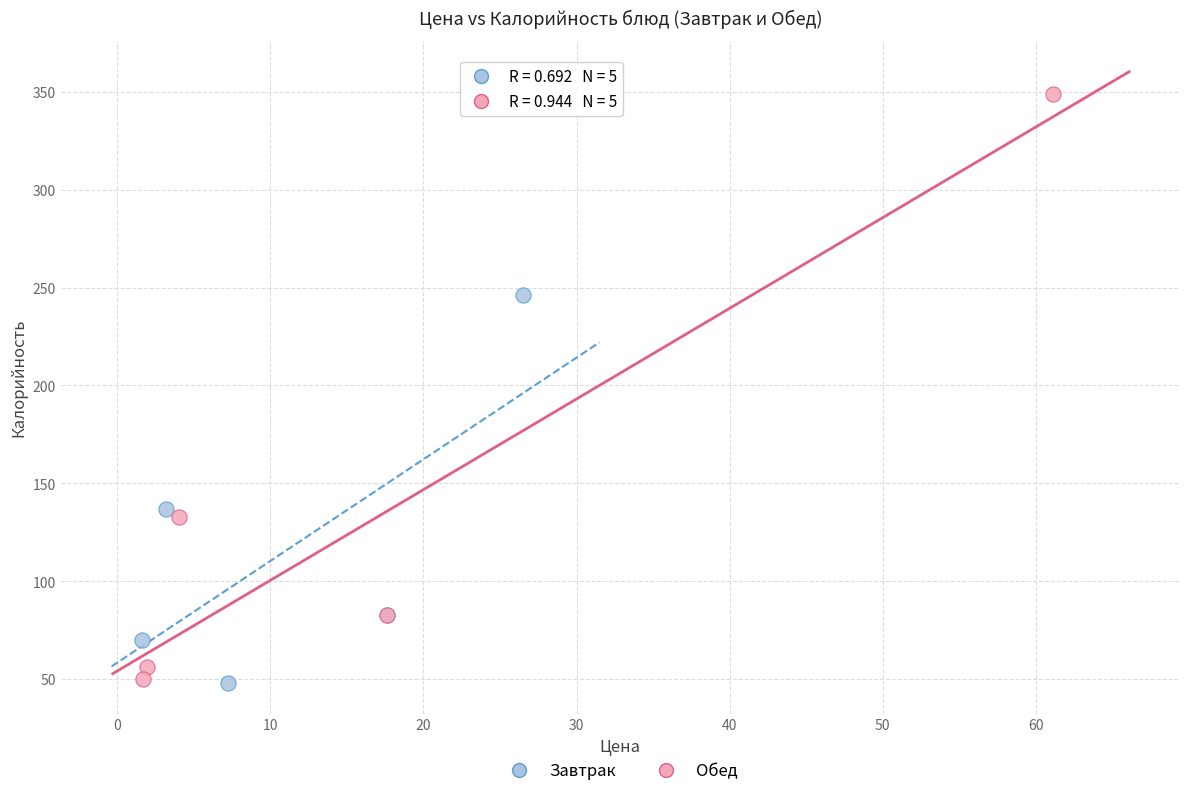

Which series contains the highest Y value?

Обед